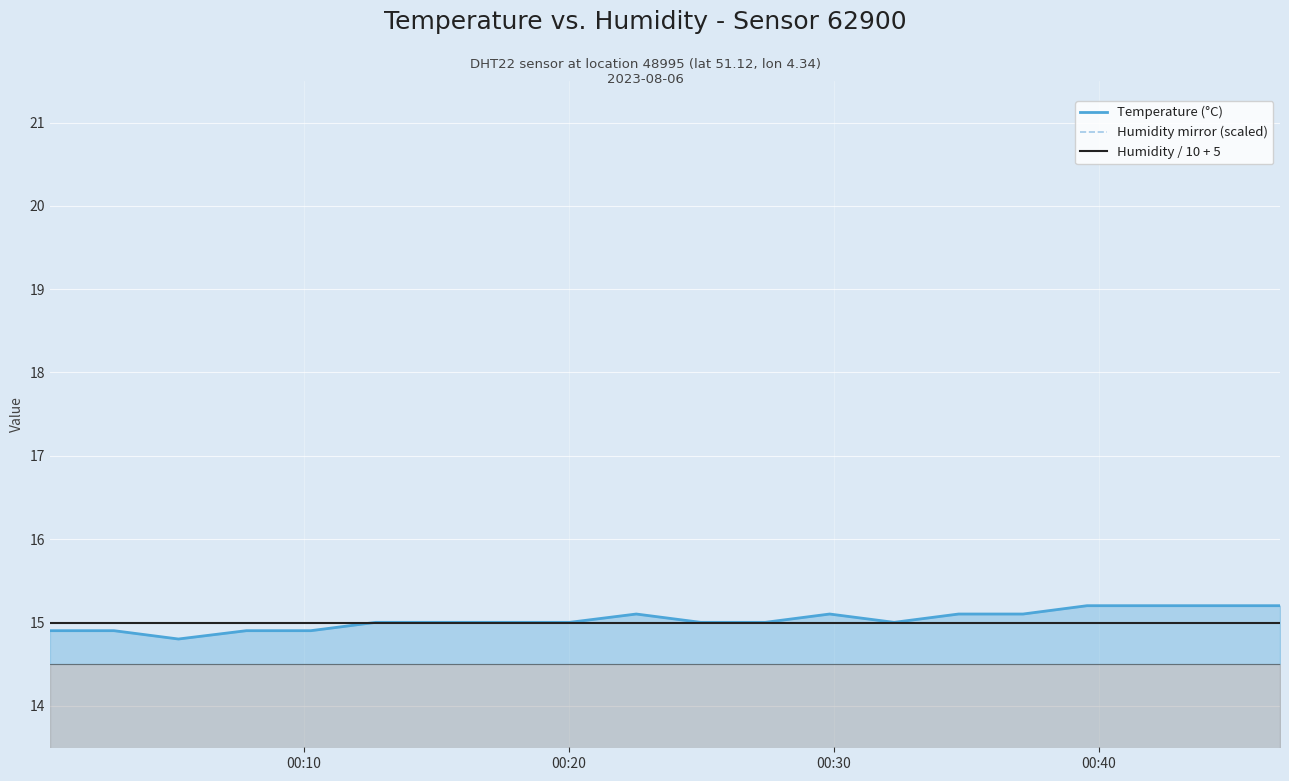

Count the Temperature (°C) values in the range 15 to 16.

15